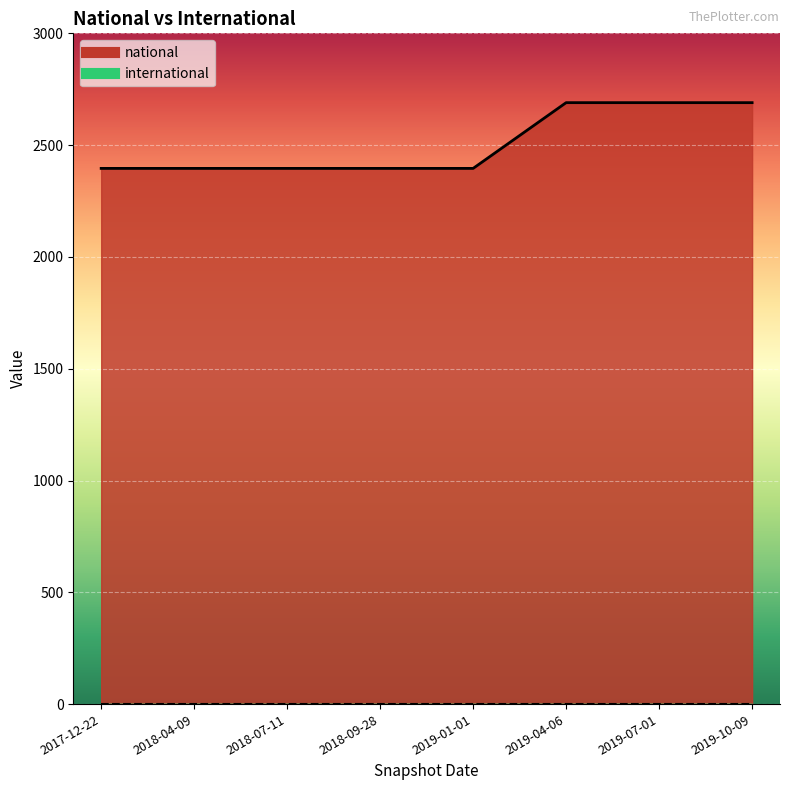

How many lines are shown in the chart?

1